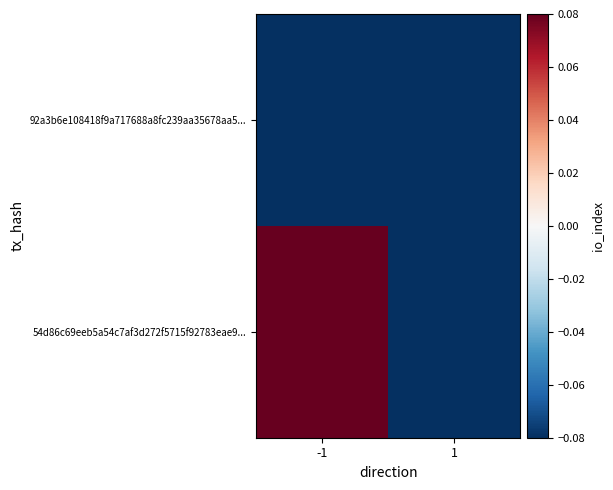

Count the number of data series in this chart.

2